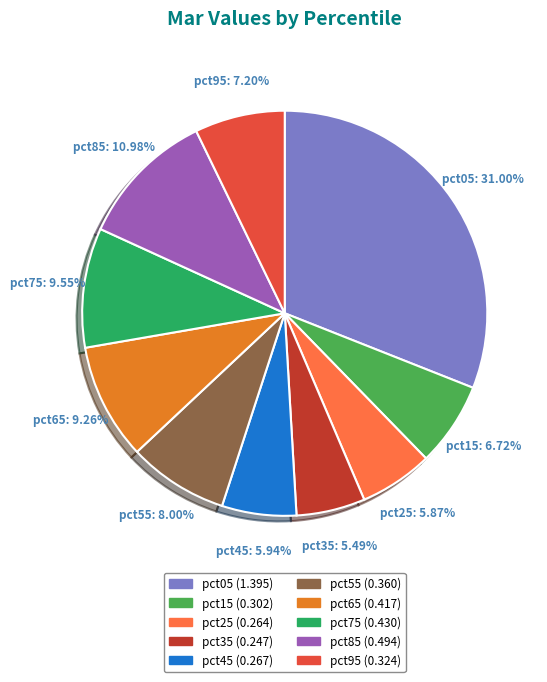

Is pct85 the majority of the pie?

No